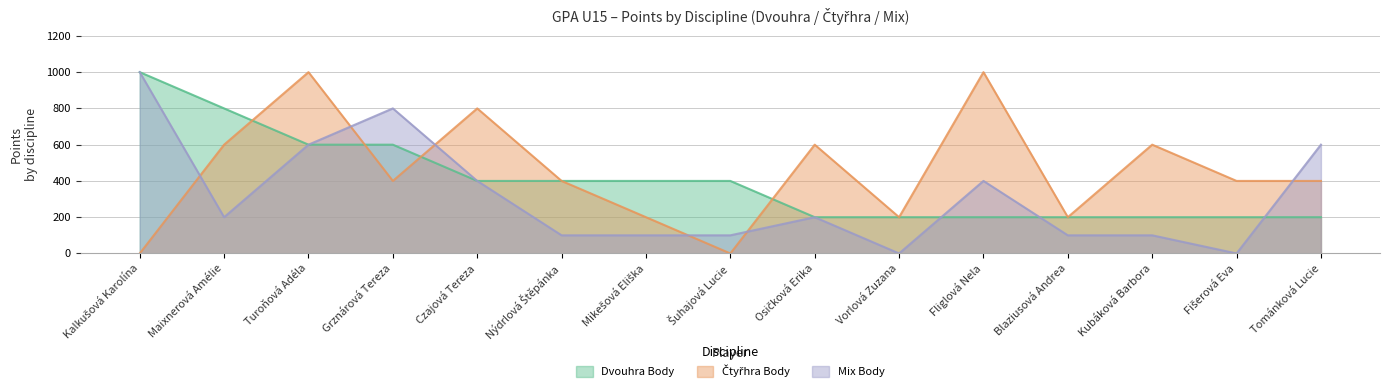

Is it true that Mix Body equals 200 at Maixnerová Amélie?

True